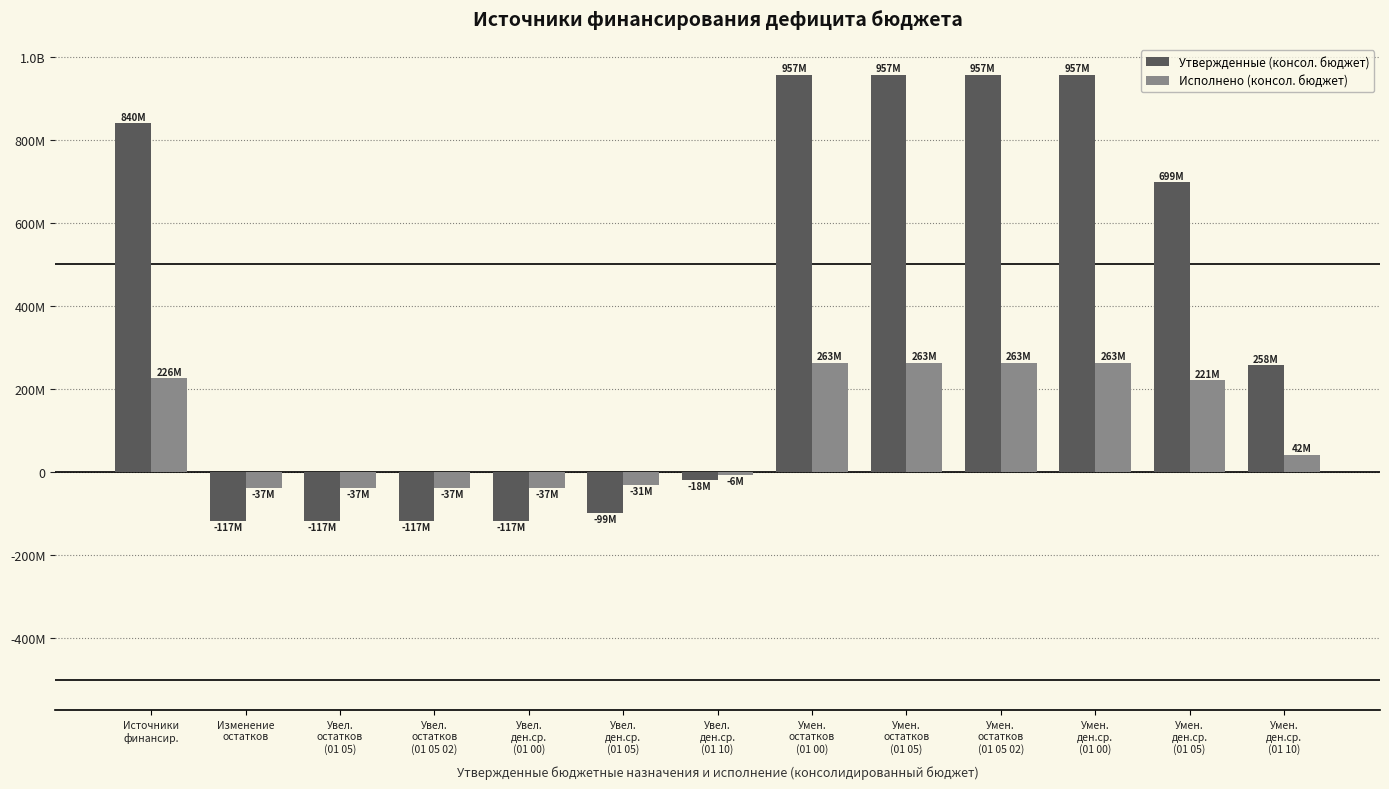

At which label does Исполнено (консол. бюджет) reach its minimum?

Изменение
остатков